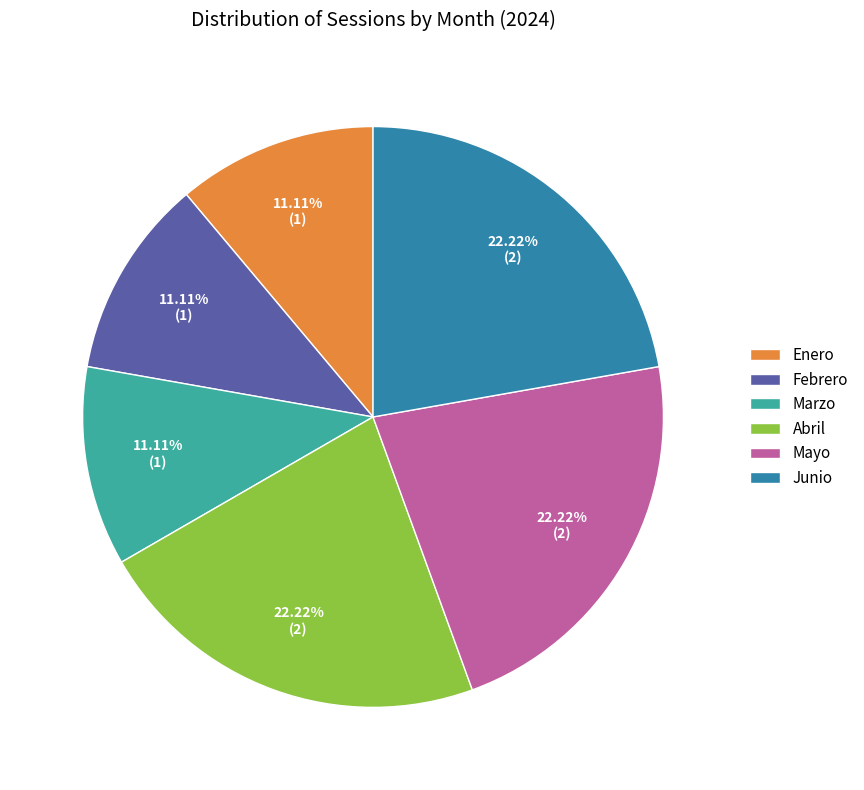

How many segments does this pie chart have?

6